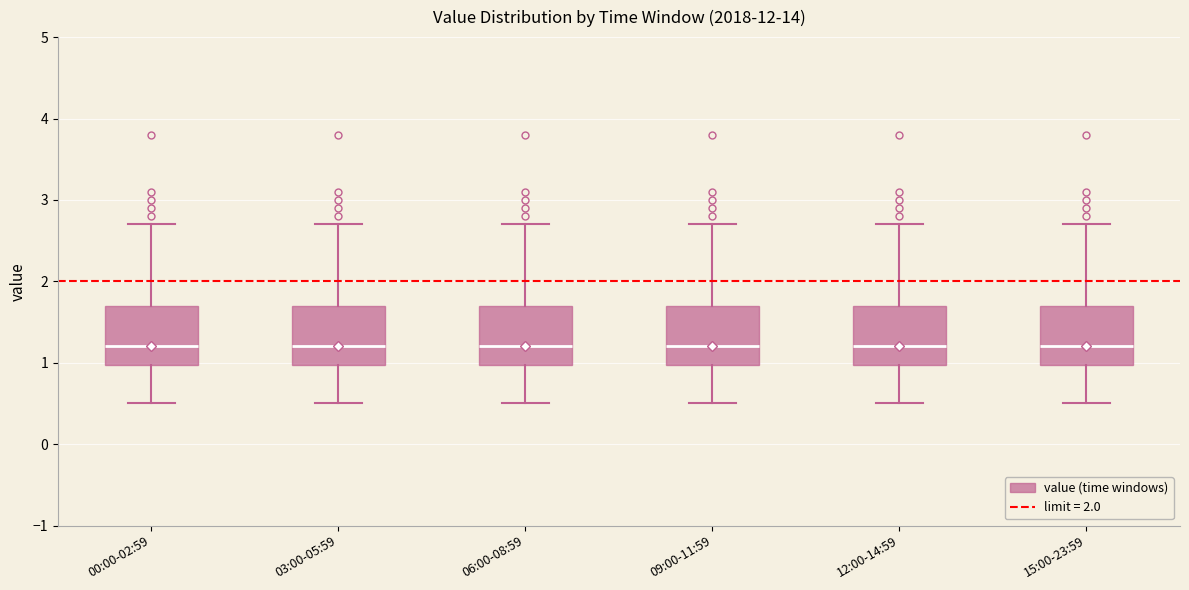

Reading left to right, transcribe this box plot: for each box, give where its median line is, the range the box spans, and where its two whiskers end, as read against the y-axis. The values are not printed on the chart, so give them approximately, as read against the axis.

00:00-02:59: median 1.2, box 1.0 to 1.7, whiskers 0.5 to 2.7
03:00-05:59: median 1.2, box 1.0 to 1.7, whiskers 0.5 to 2.7
06:00-08:59: median 1.2, box 1.0 to 1.7, whiskers 0.5 to 2.7
09:00-11:59: median 1.2, box 1.0 to 1.7, whiskers 0.5 to 2.7
12:00-14:59: median 1.2, box 1.0 to 1.7, whiskers 0.5 to 2.7
15:00-23:59: median 1.2, box 1.0 to 1.7, whiskers 0.5 to 2.7